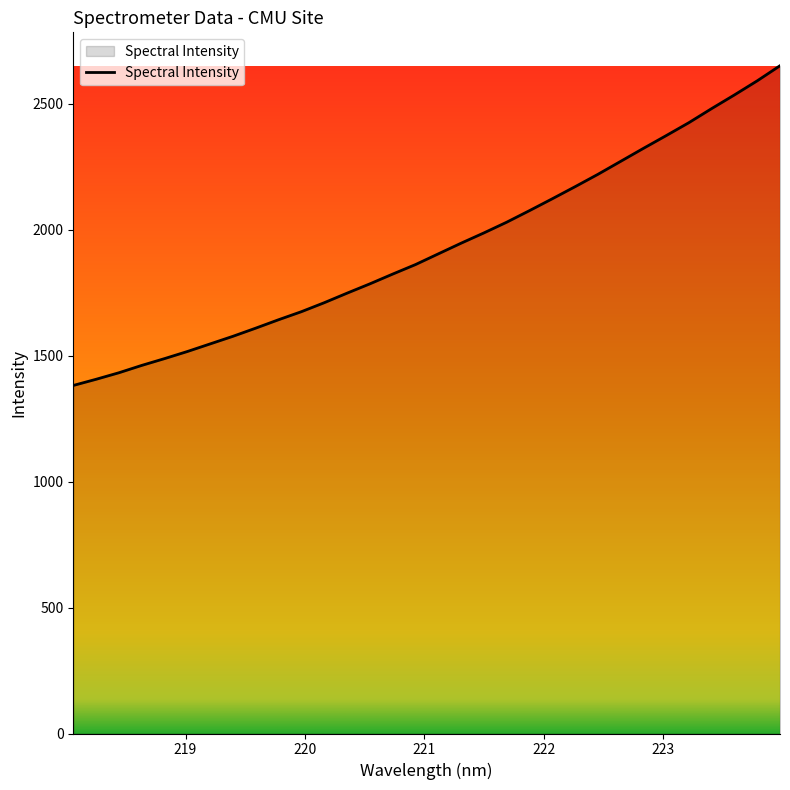

What is the difference between the maximum and minimum values?

1269.5